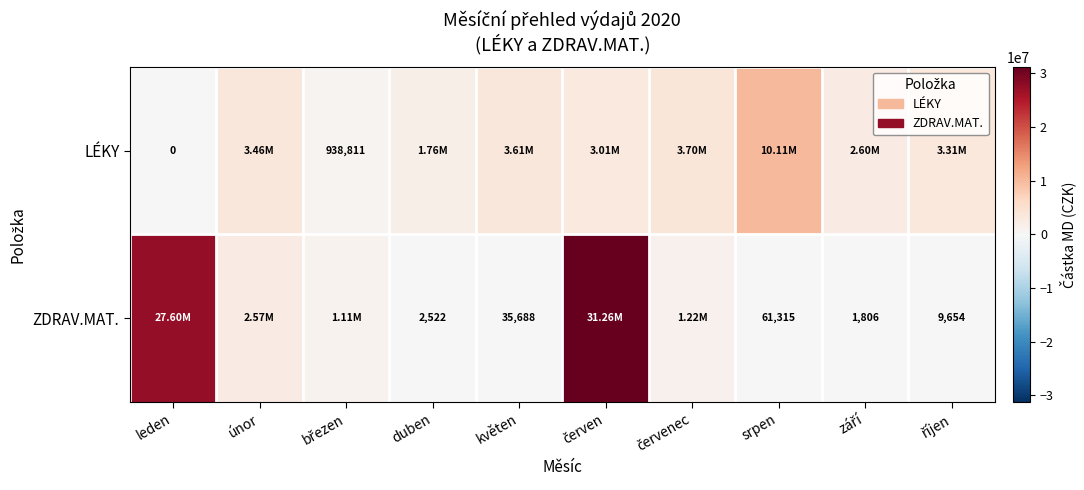

At which category is the sum across all series the highest?

červen